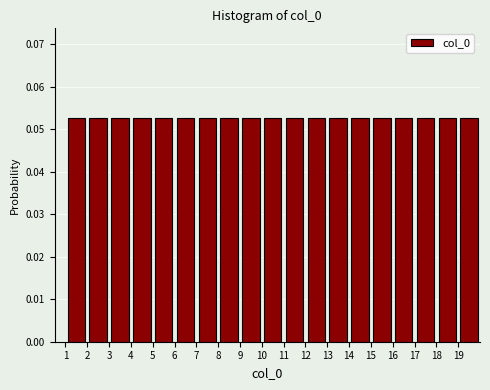

What is the height of the bar covering 1 to 2 on the x-axis? The values are not printed on the chart, so give them approximately, as read against the axis.

0.053